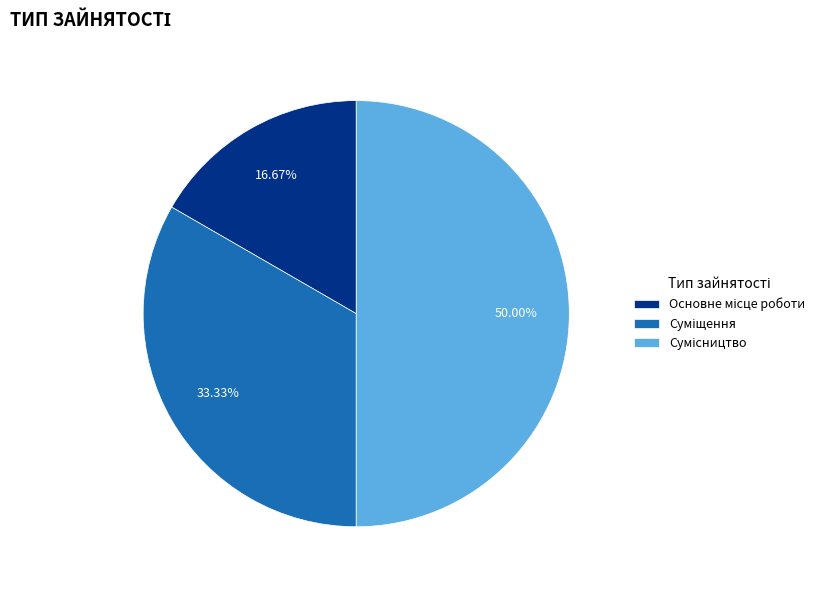

What is the change in value from Суміщення to Сумісництво?

+1